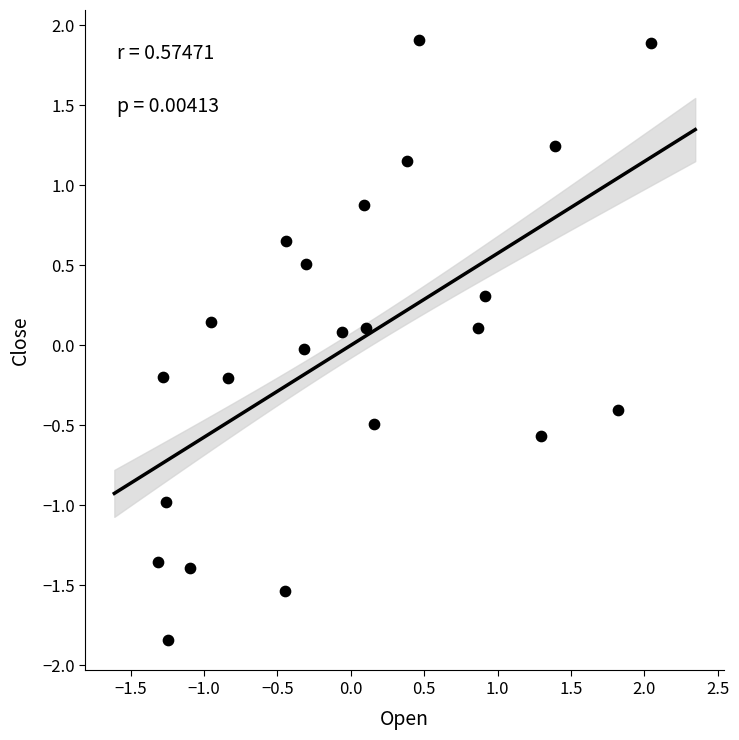

What is the range of X values (max minus min)?

3.4